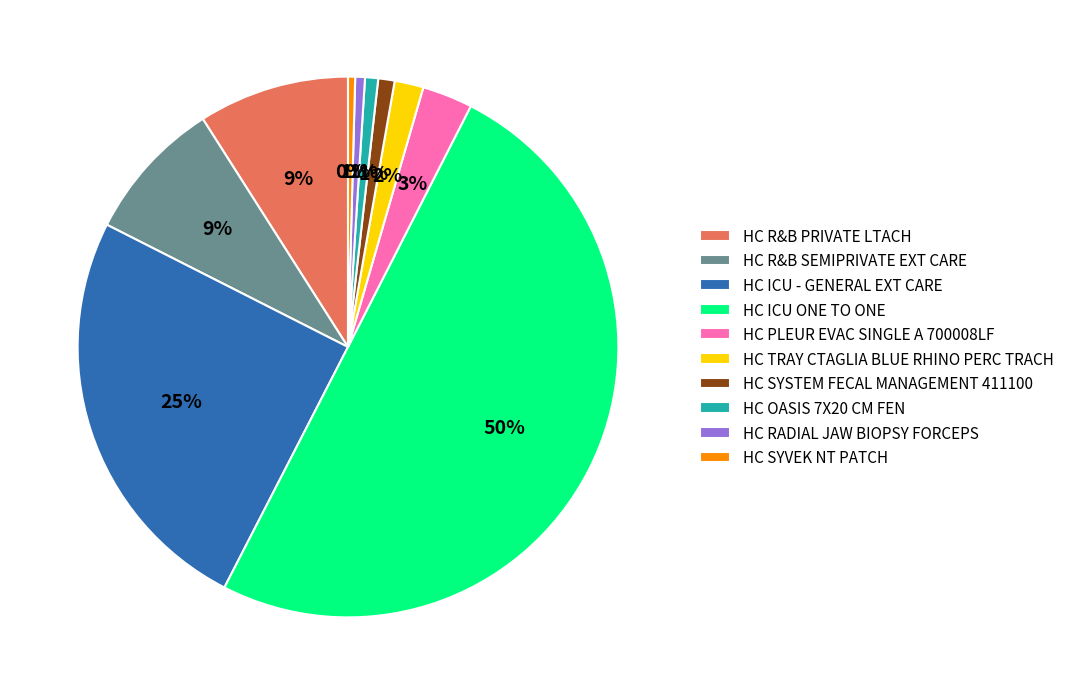

Combined, do HC ICU - GENERAL EXT CARE and HC PLEUR EVAC SINGLE A 700008LF account for over 50%?

No